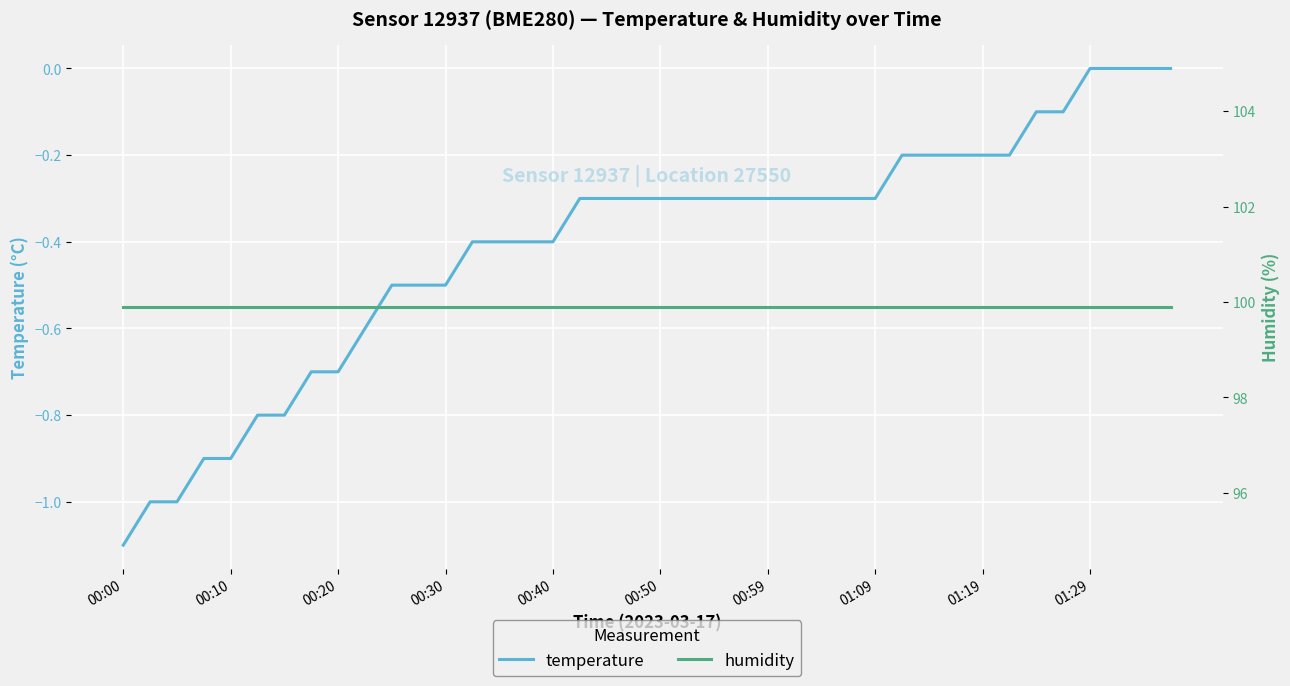

List the series in order of their overall mean, lowest first.

temperature, humidity